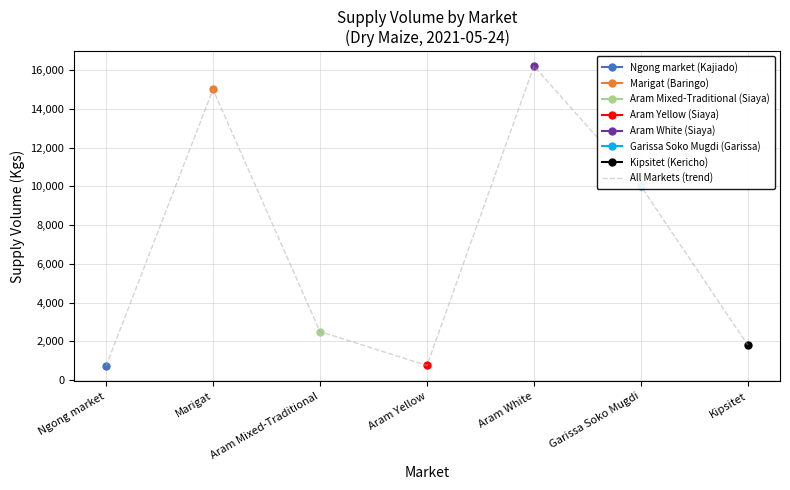

Rank the categories by value from lowest to highest.

Ngong market, Aram Yellow, Kipsitet, Aram Mixed-Traditional, Garissa Soko Mugdi, Marigat, Aram White